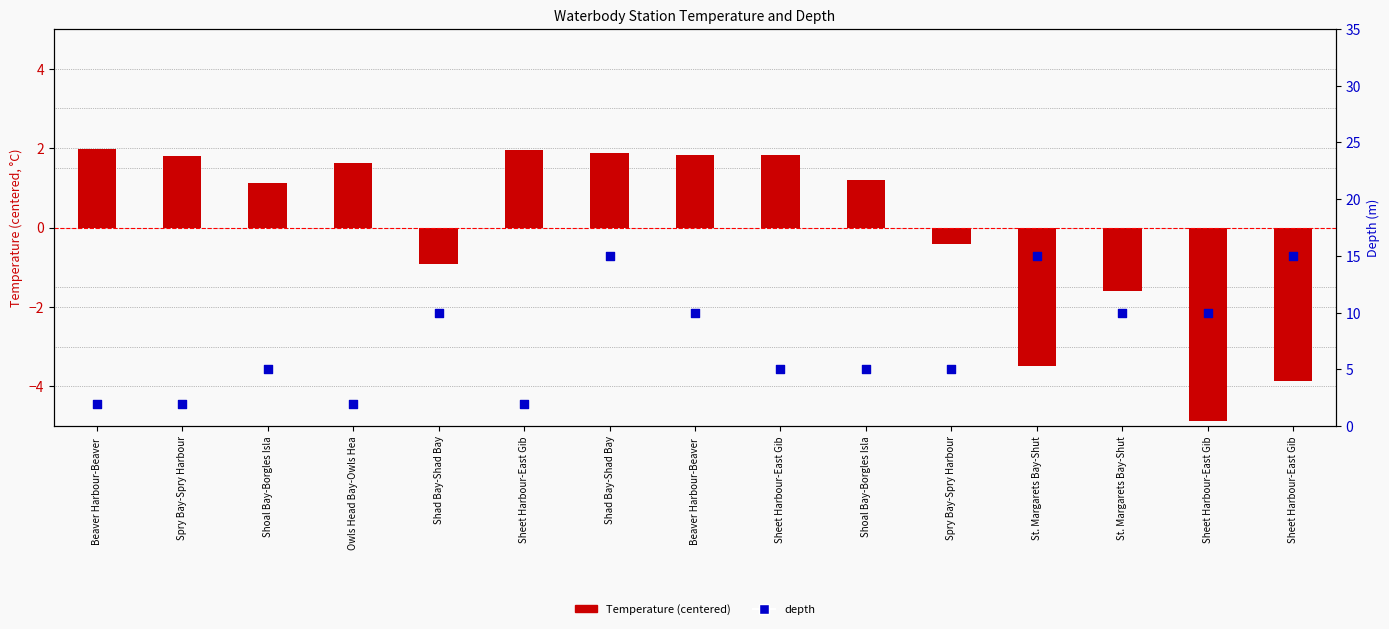

At which category is the sum across all series the highest?

Shad Bay-Shad Bay